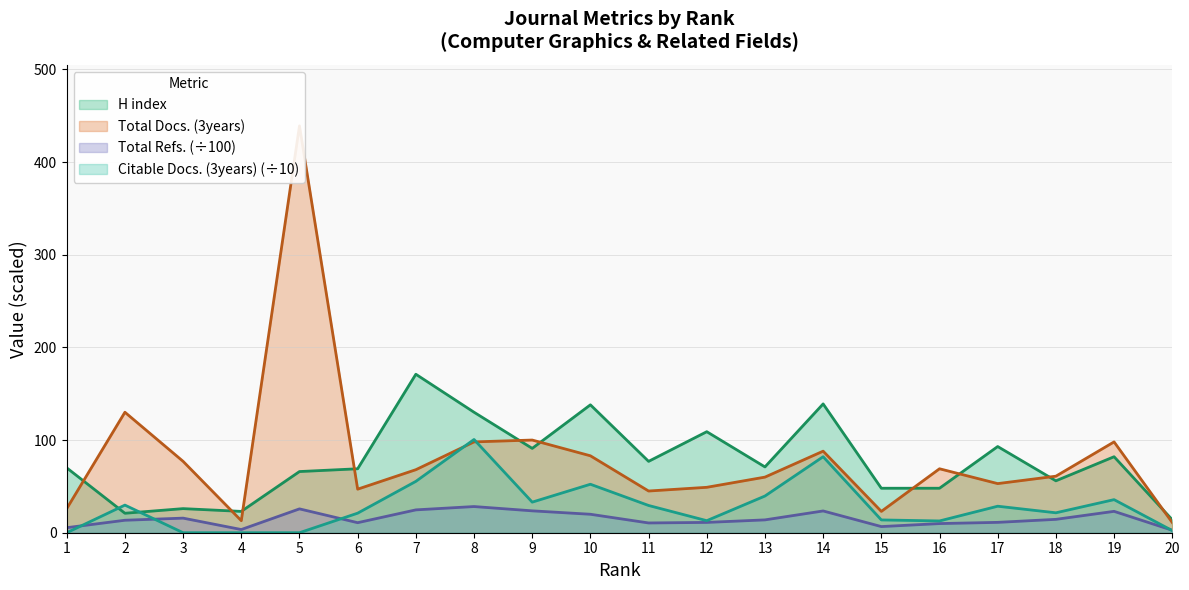

How many values in the Total Refs. series are below 13?

9